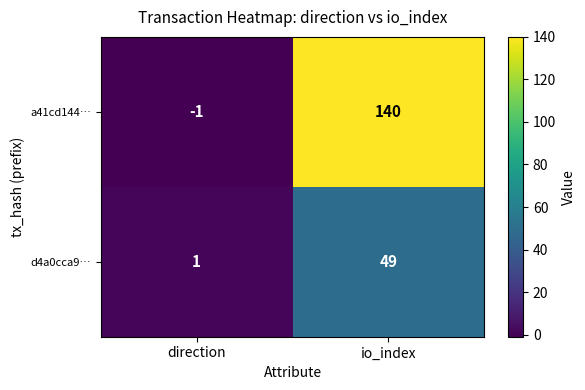

At how many categories does at least one series exceed 137?

1